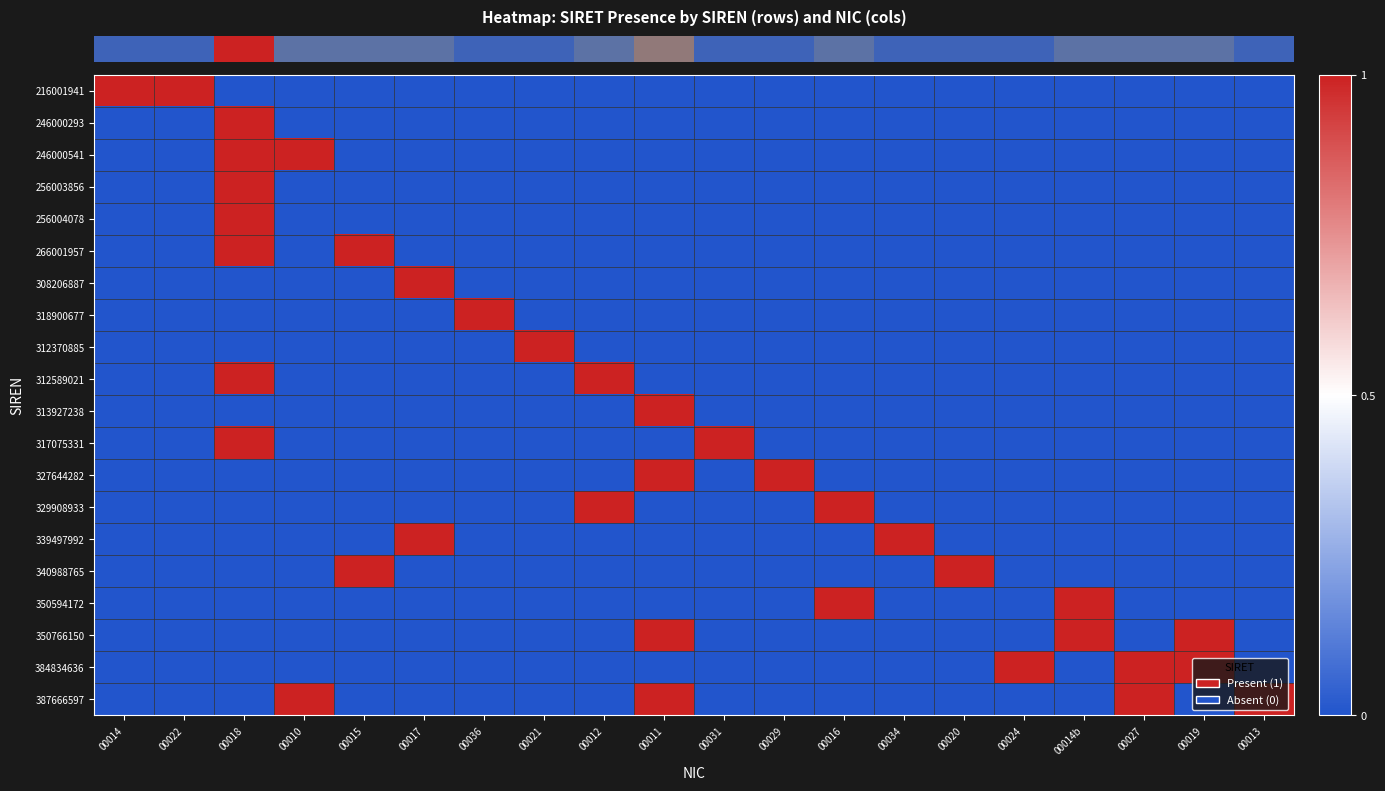

Which series has the largest range (max minus min)?

row_0